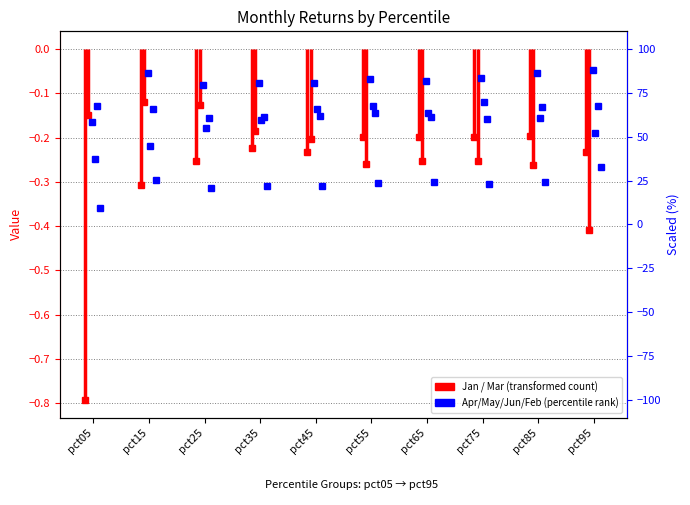

True or false: May has more than 2 interior local peaks.

False